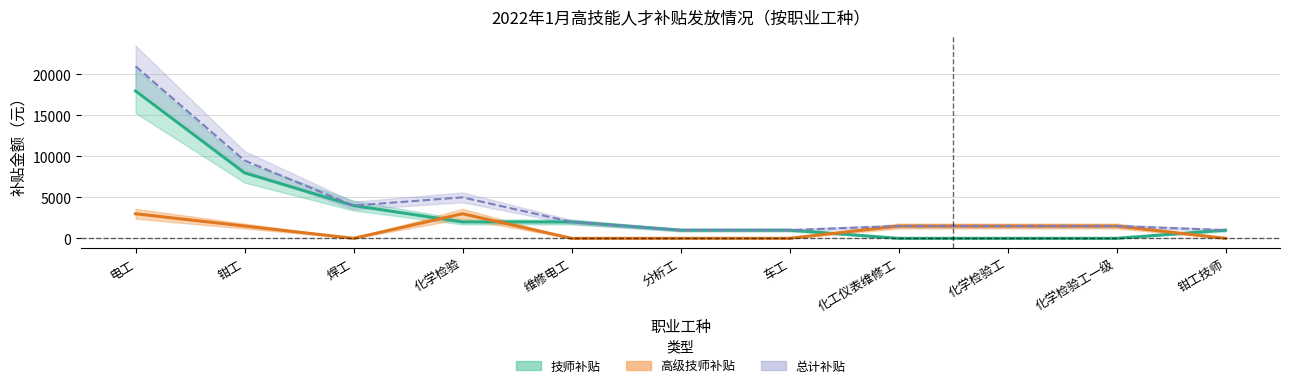

True or false: 总金额 and 技师金额 cross at least once.

False